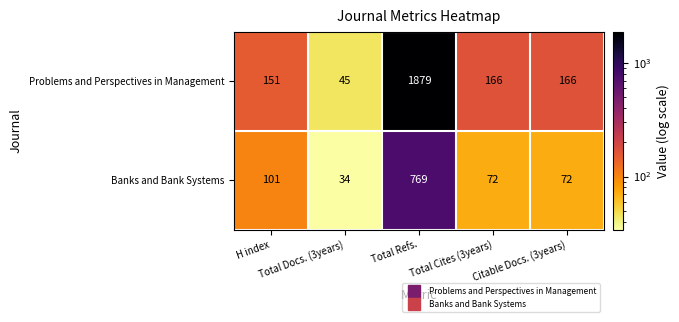

At how many categories does at least one series exceed 1102?

1